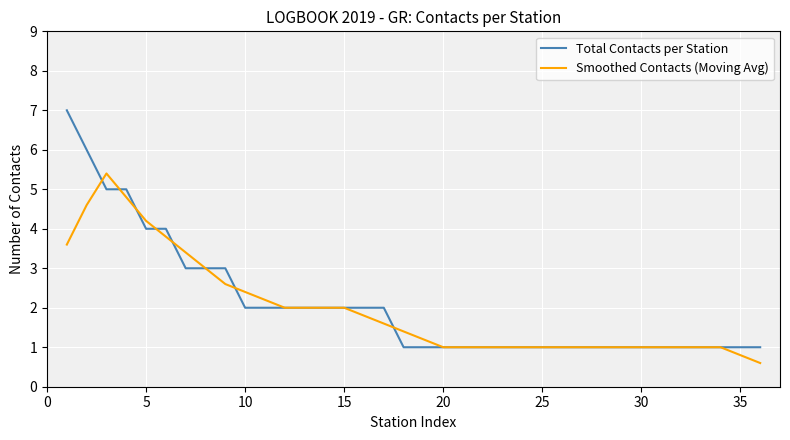

What is the greatest value displayed?

7.0